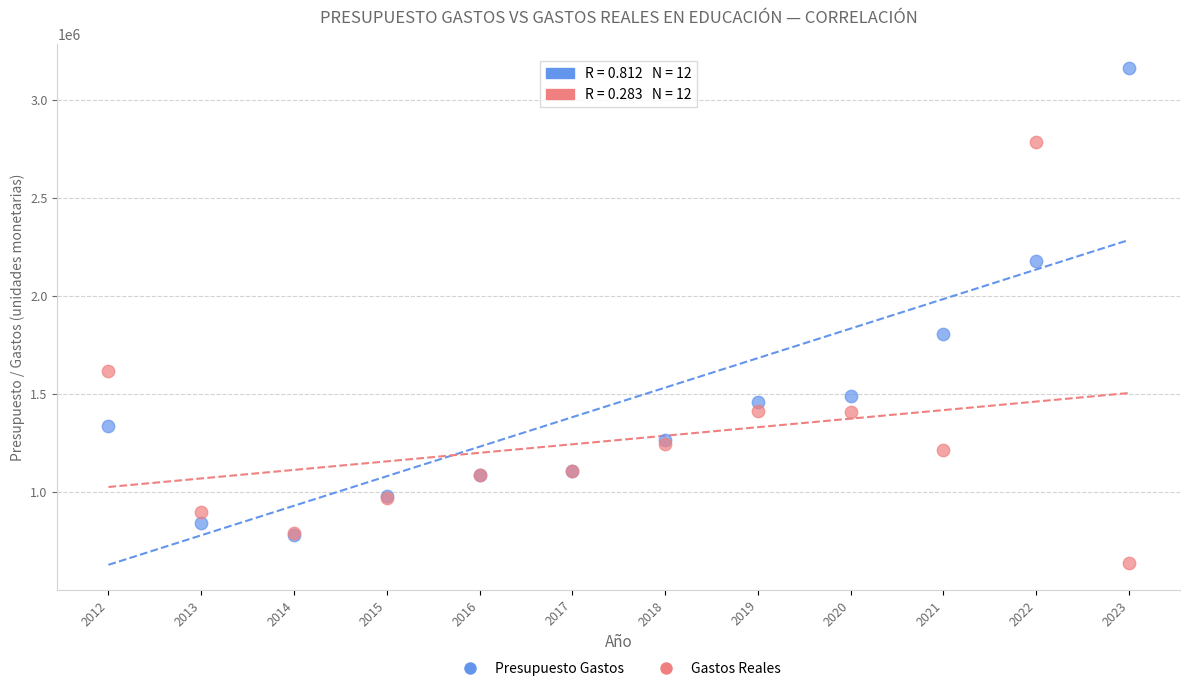

Across all series, what Y value is closest to 1898128?

1807000.6